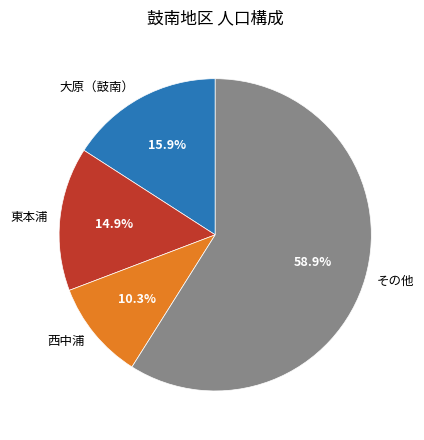

Rank the categories by value from lowest to highest.

西中浦, 東本浦, 大原（鼓南）, その他